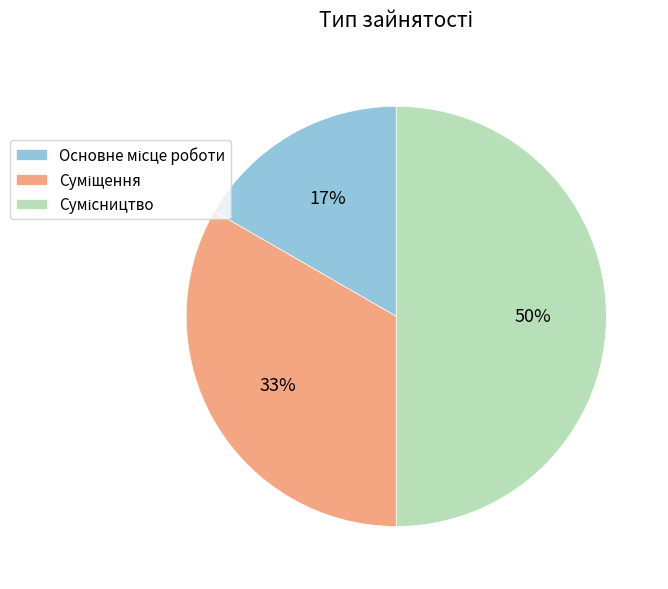

To the nearest percent, what is the average slice percentage?

33%